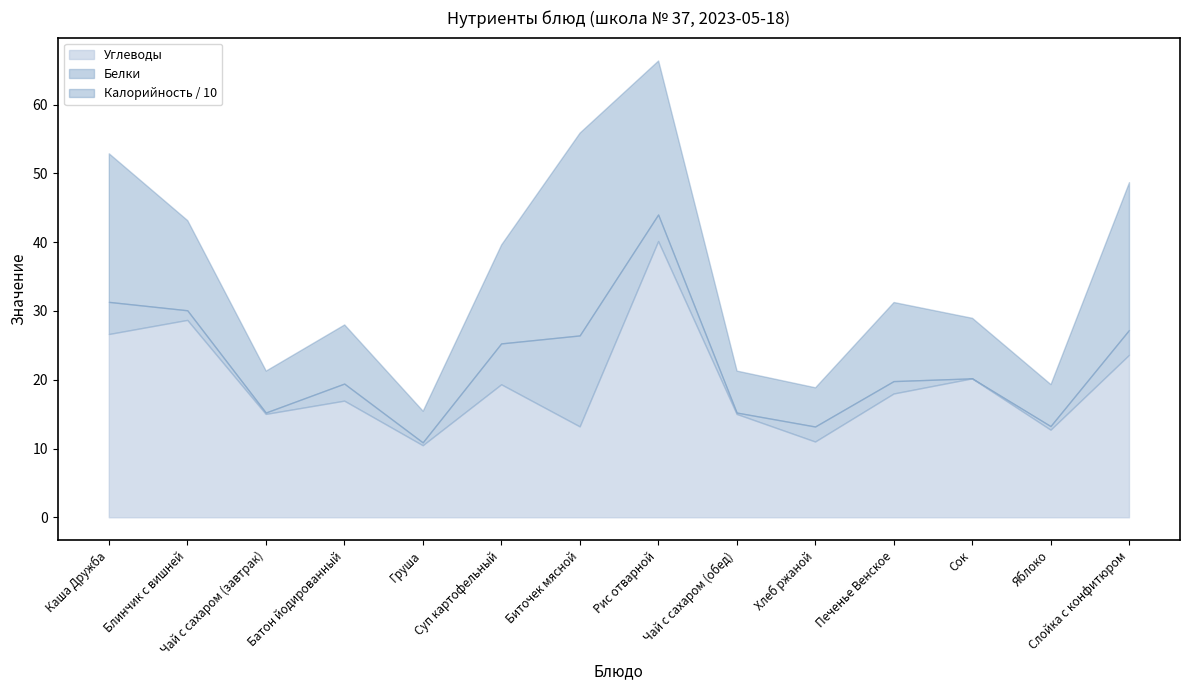

Which series changed the most between Яблоко and Слойка с конфитюром?

Калорийность